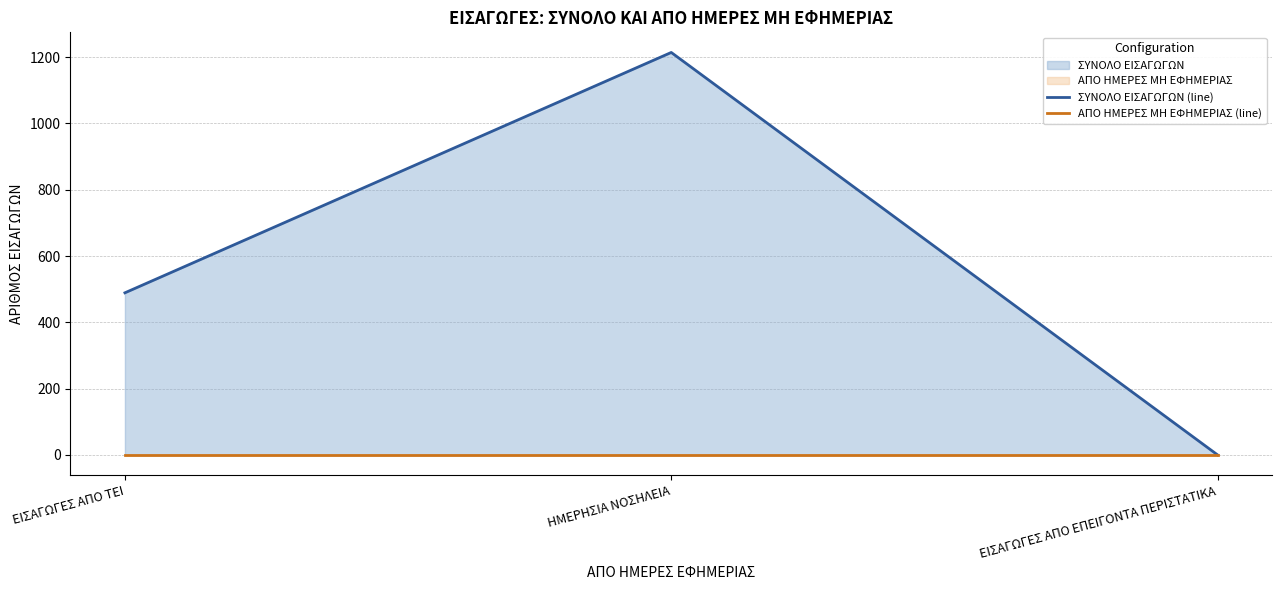

Which series has the widest spread of values?

ΣΥΝΟΛΟ ΕΙΣΑΓΩΓΩΝ (line)